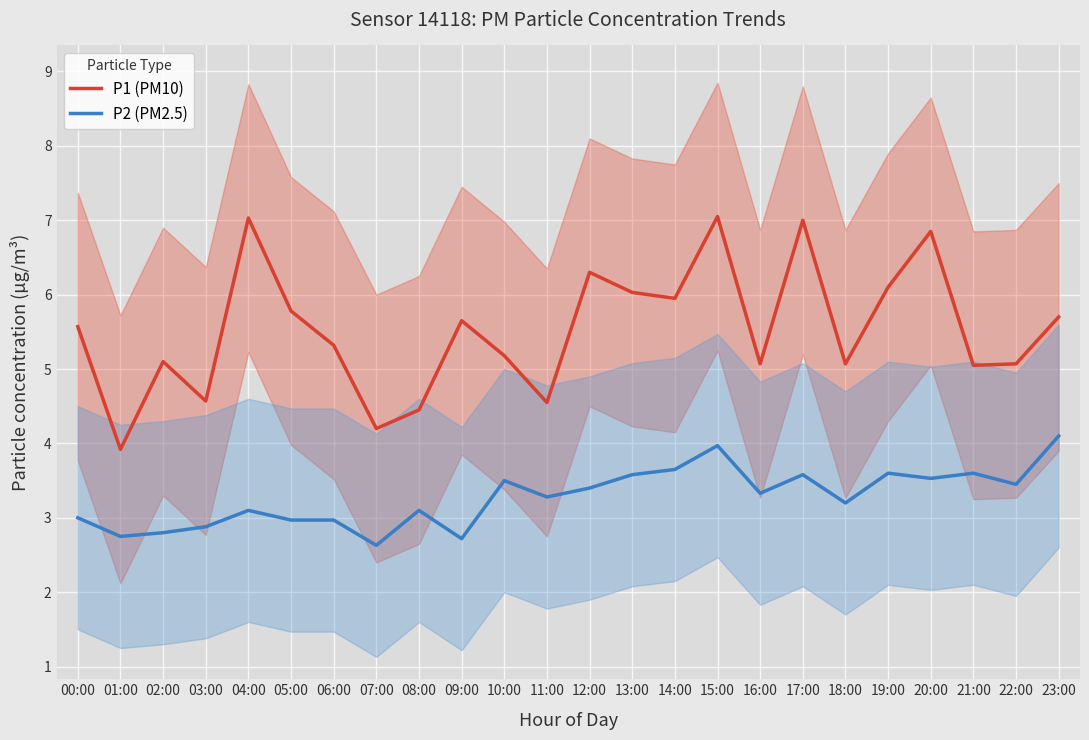

What is the value of the P2 (PM2.5) point at the 11th from the left?

3.5